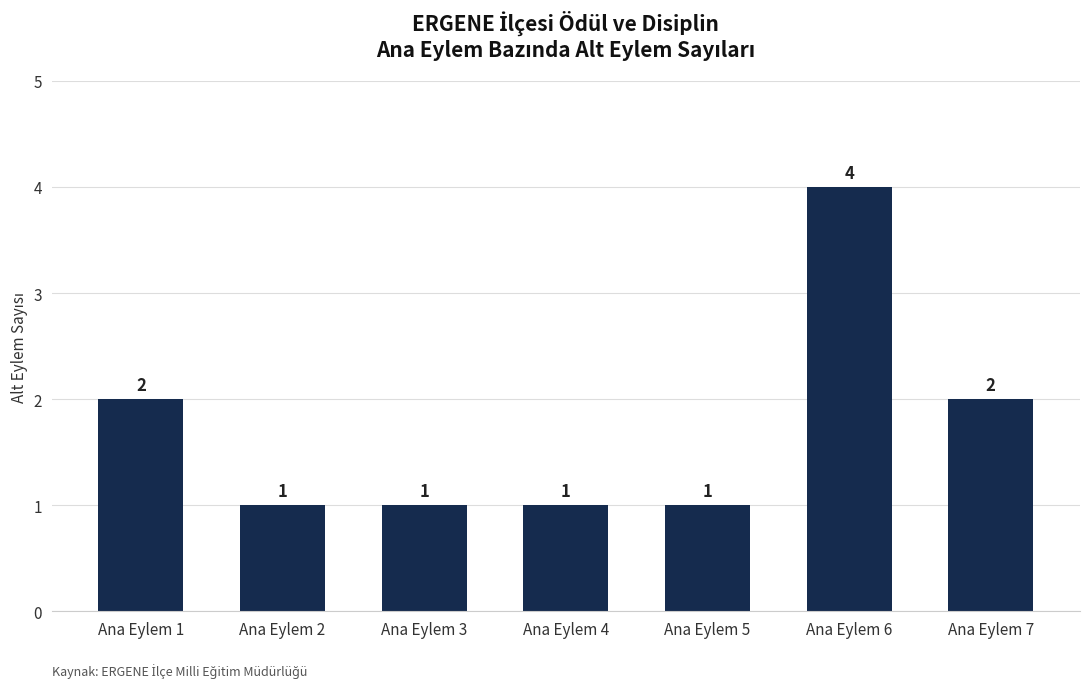

The value at Ana Eylem 2 is 0. True or false?

False